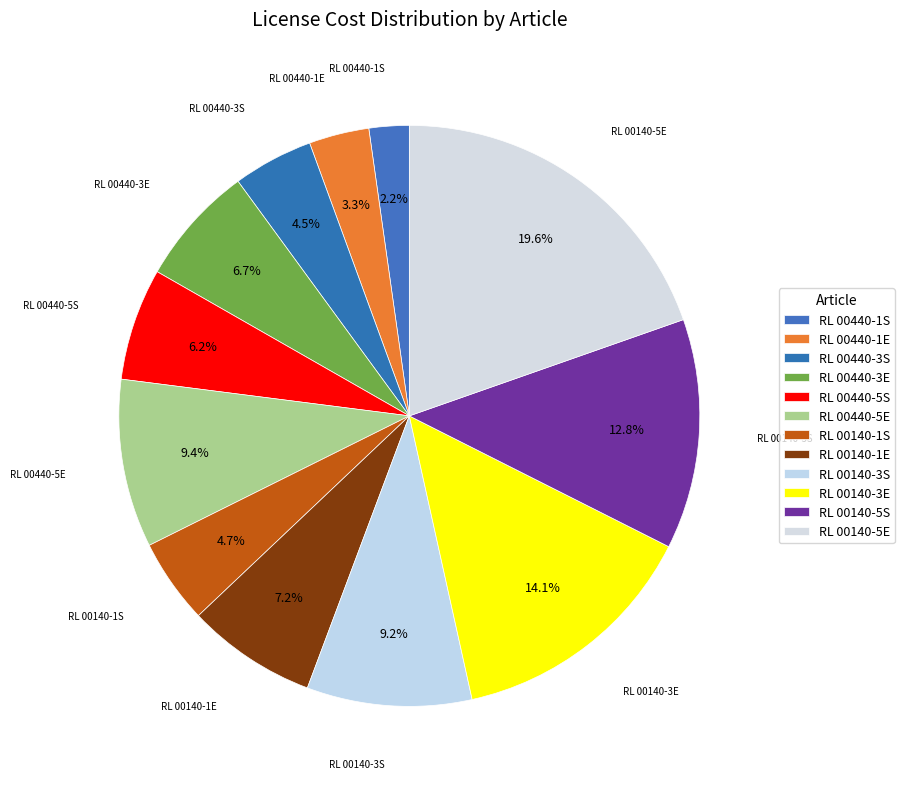

How many slices are in this pie chart?

12